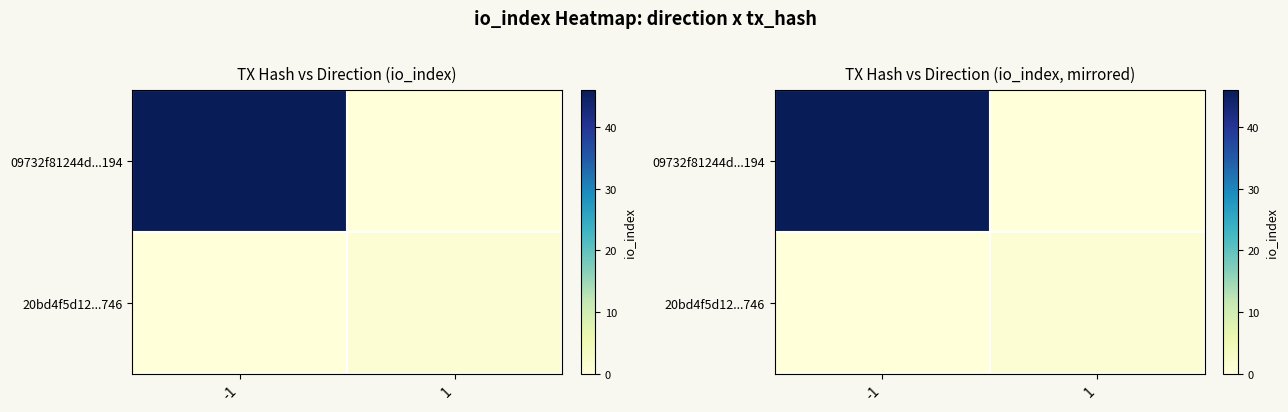

What is the sum of the 09732f81244d...194 values at 1 and -1?

46